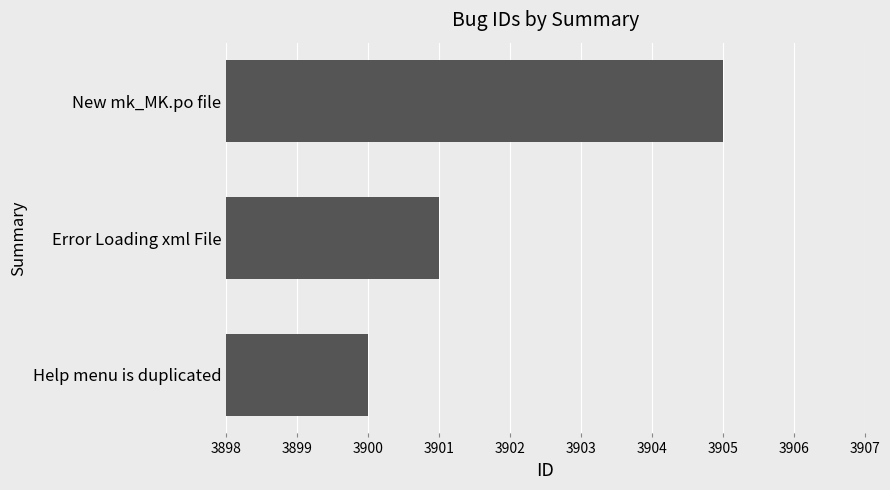

Approximately how many times larger is the value at New mk_MK.po file compared to Help menu is duplicated?

1.0